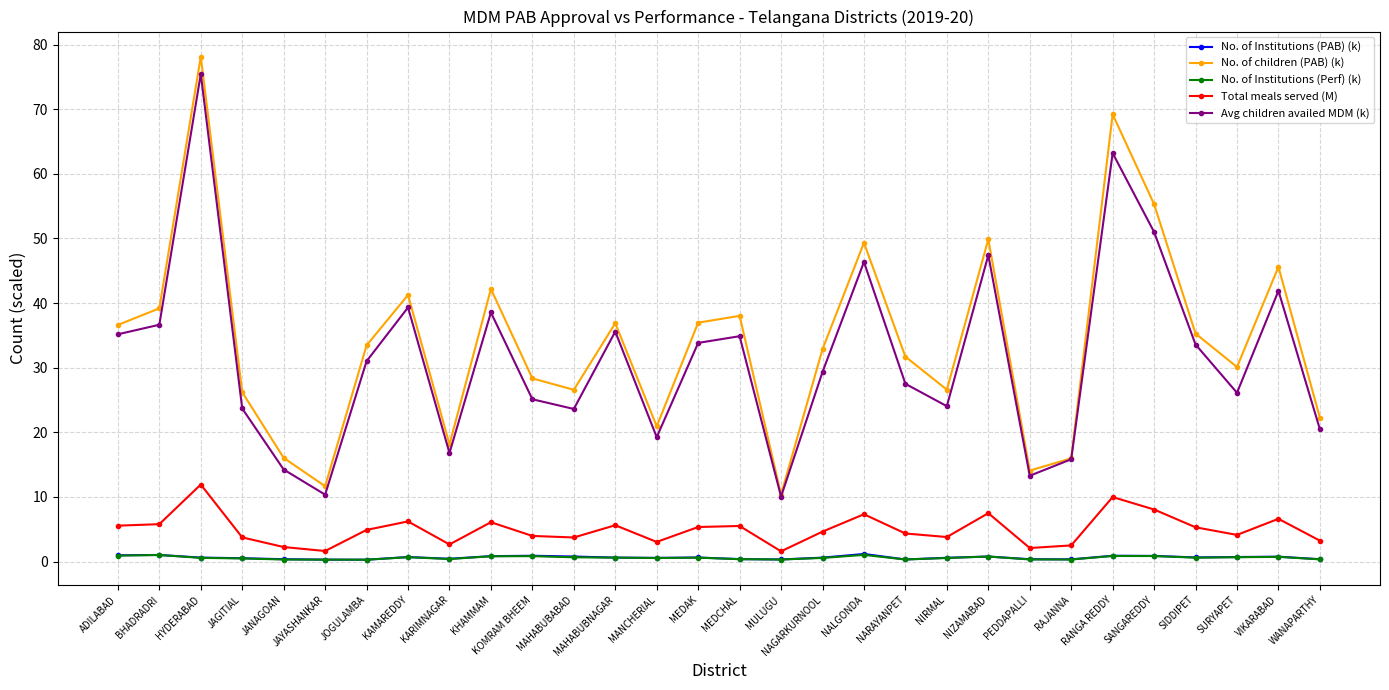

Which series has the largest range (max minus min)?

No. of children (PAB) (k)